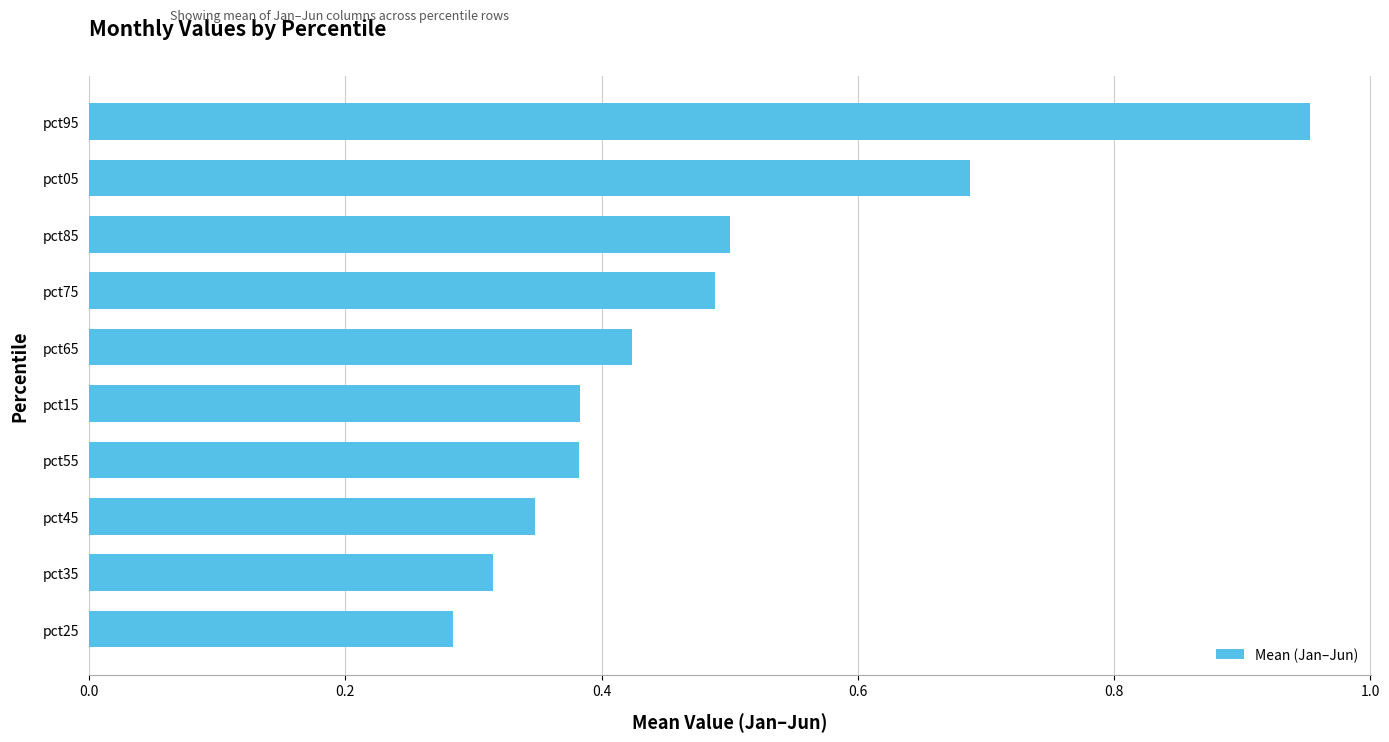

What is the sum of the values at pct15 and pct85?

0.9